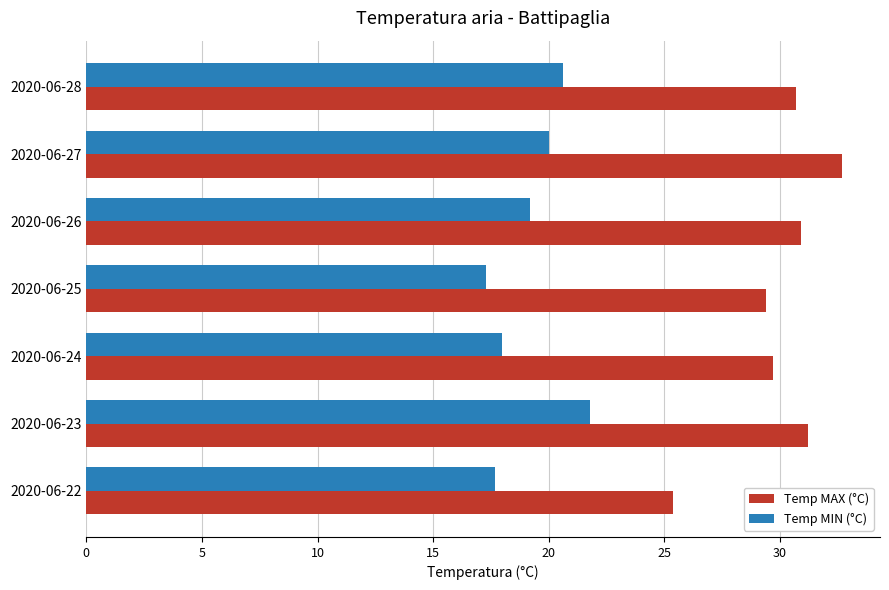

List the labels in order of Temp MIN (°C) value, smallest first.

2020-06-25, 2020-06-22, 2020-06-24, 2020-06-26, 2020-06-27, 2020-06-28, 2020-06-23